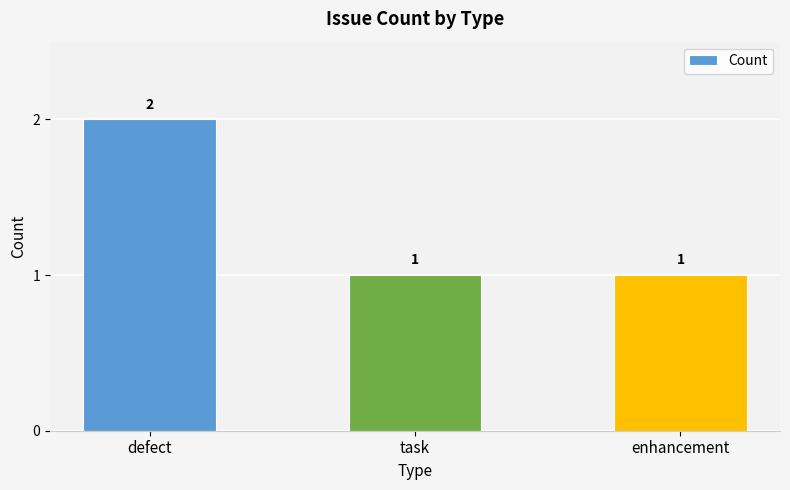

Which has a higher value, defect or task?

defect